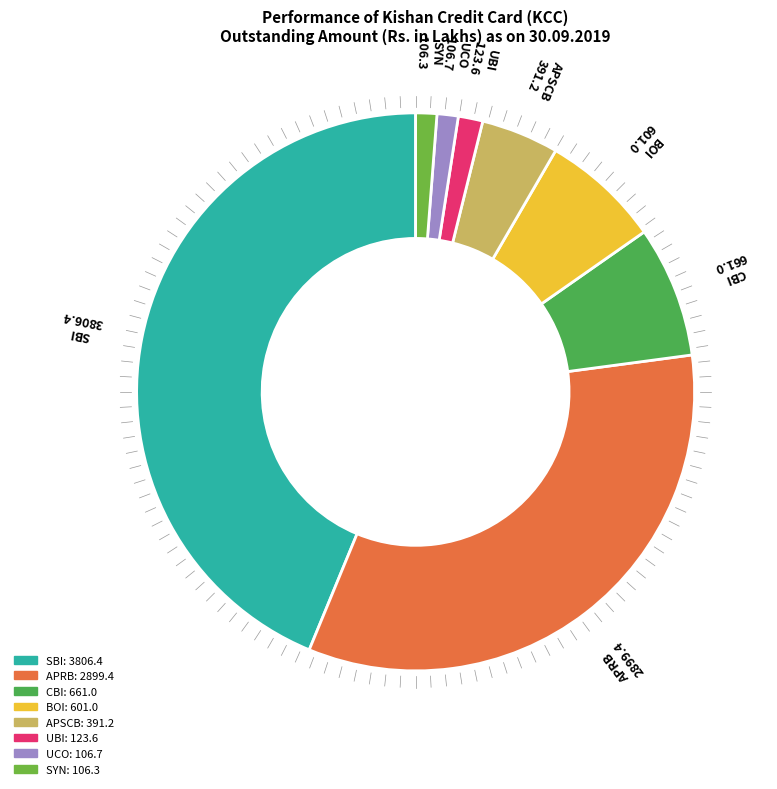

How many segments does this pie chart have?

8